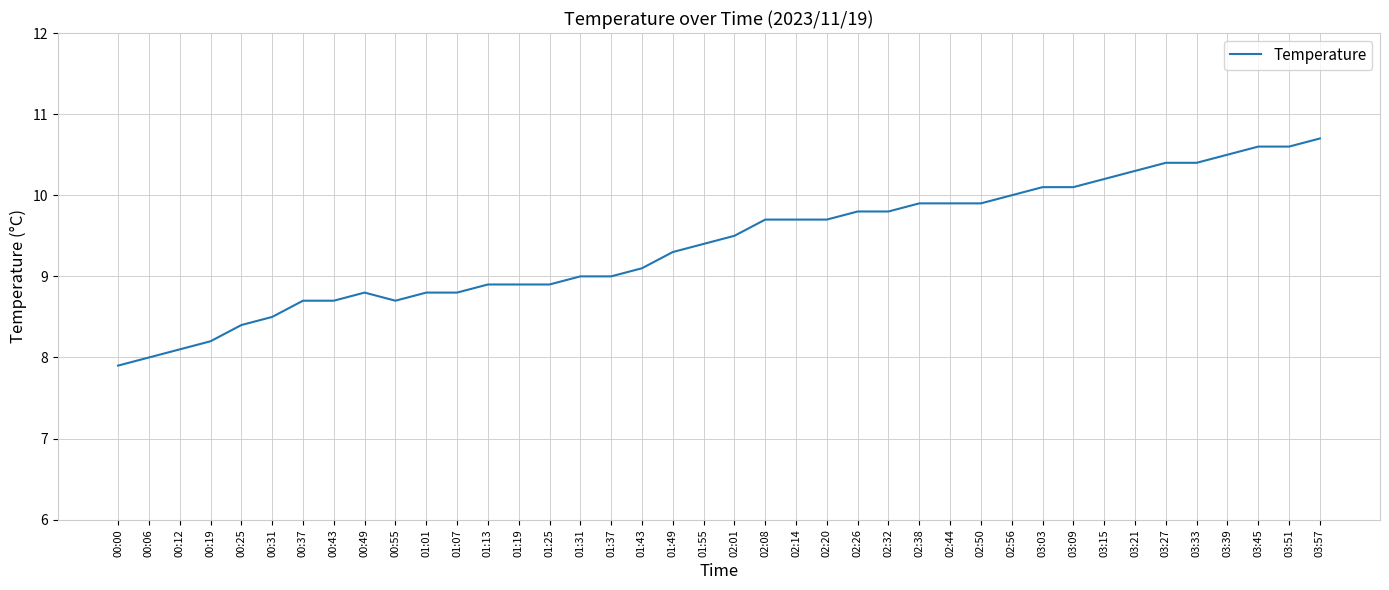

How many lines are shown in the chart?

1